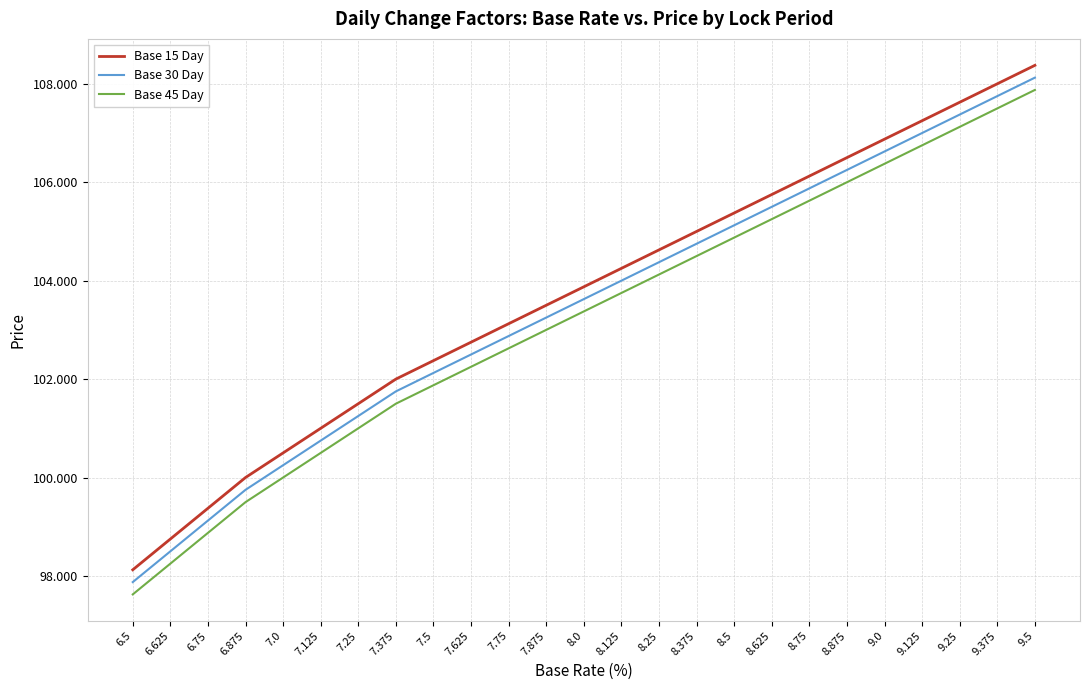

What is the spread (max minus min) of values at 7.875?

0.5